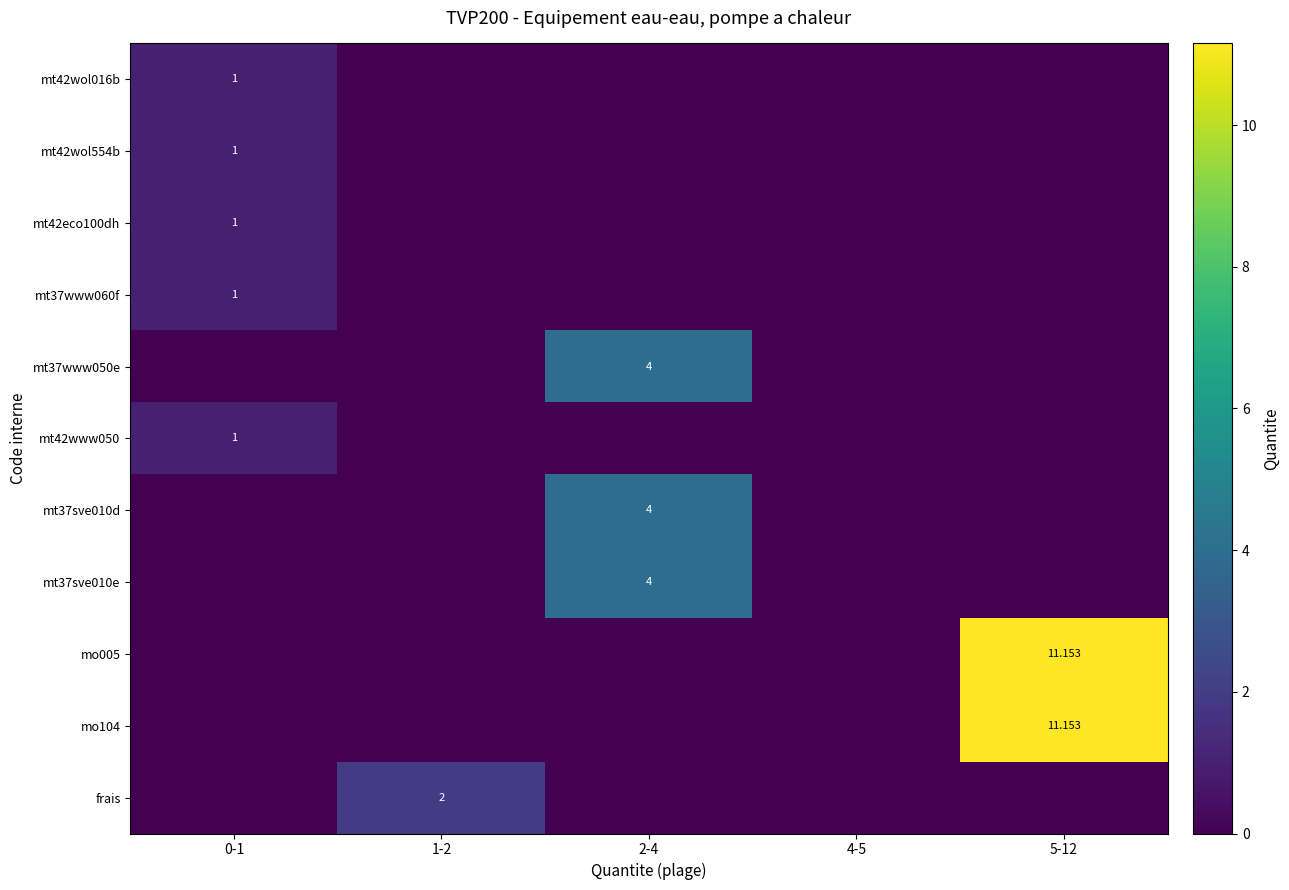

Which has a higher value, 1-2 or 0-1?

0-1